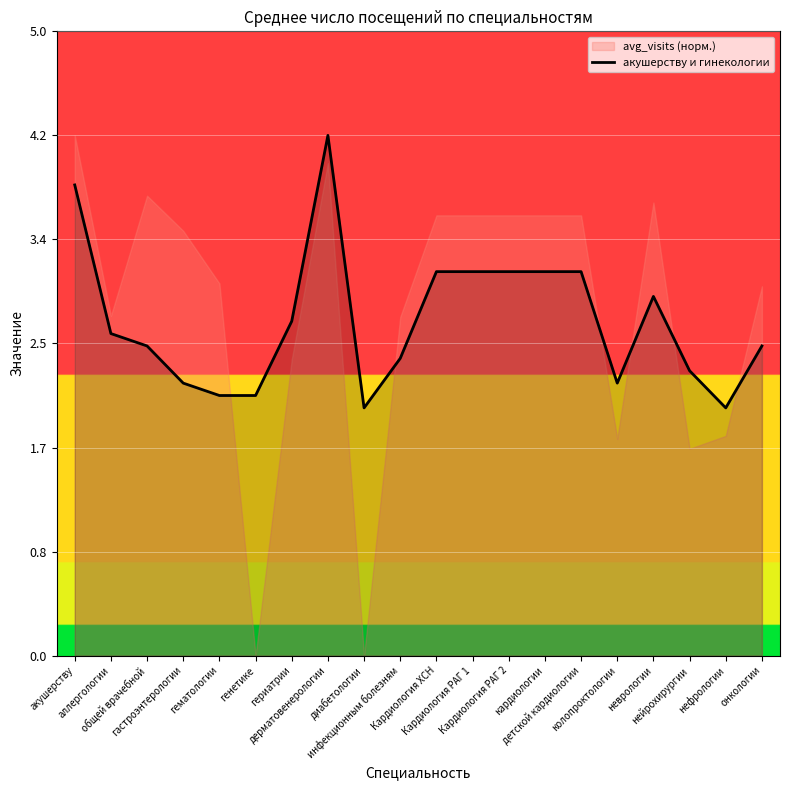

List the labels in order of value, largest first.

дерматовенерологии, акушерству, Кардиология ХСН, Кардиология РАГ 1, Кардиология РАГ 2, кардиологии, детской кардиологии, неврологии, гериатрии, аллергологии, общей врачебной, онкологии, инфекционным болезням, нейрохирургии, гастроэнтерологии, колопроктологии, гематологии, генетике, диабетологии, нефрологии